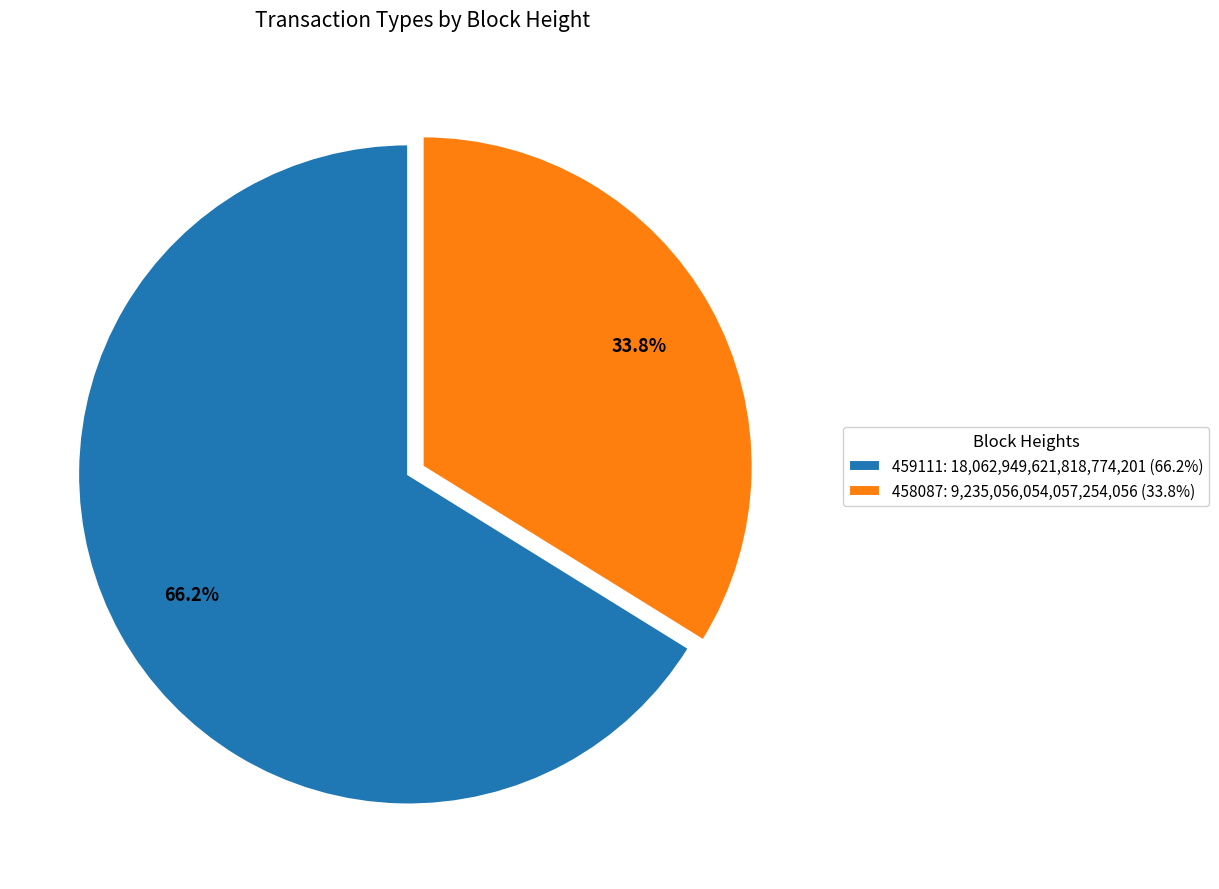

Rank the categories by value from lowest to highest.

458087, 459111